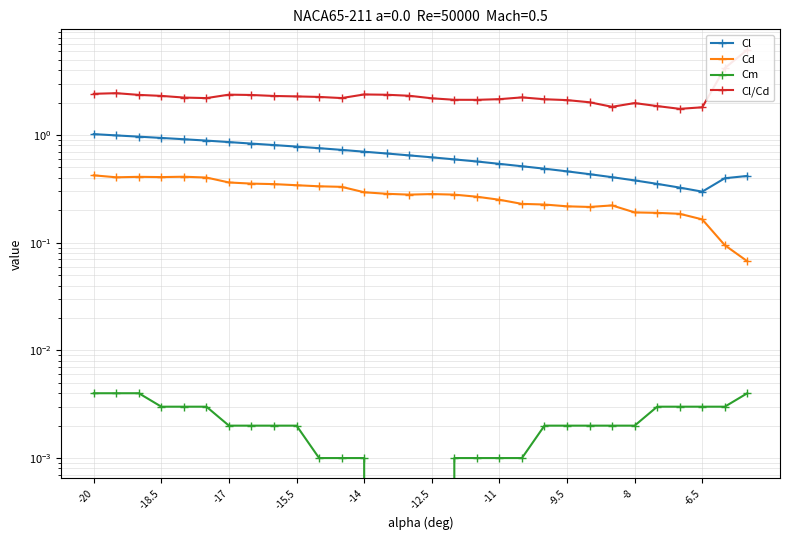

How many series are shown in this chart?

4